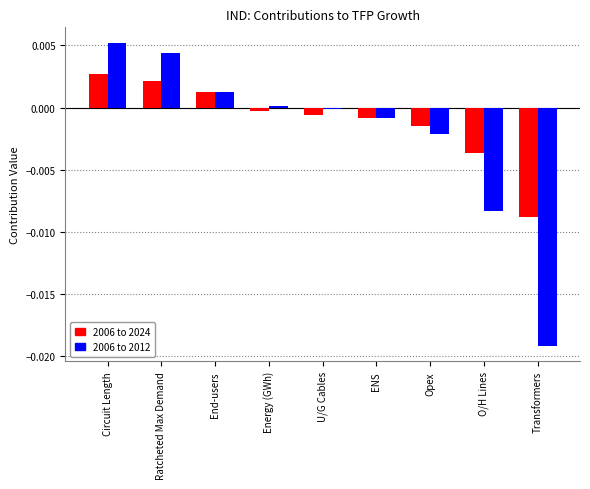

The value of 2006 to 2024 at O/H Lines is -0.0. True or false?

True